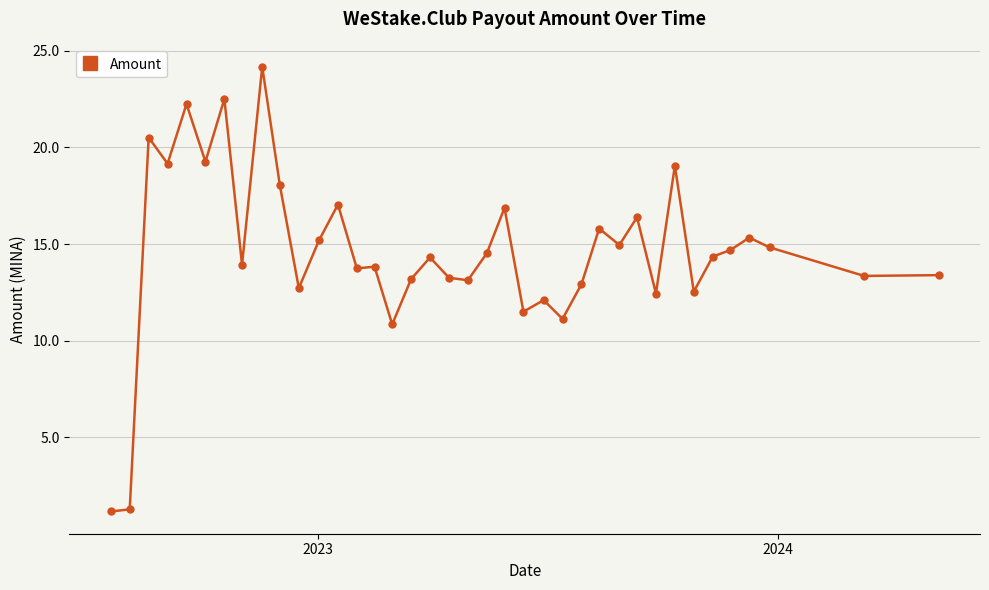

What is the minimum value shown in the chart?

1.2